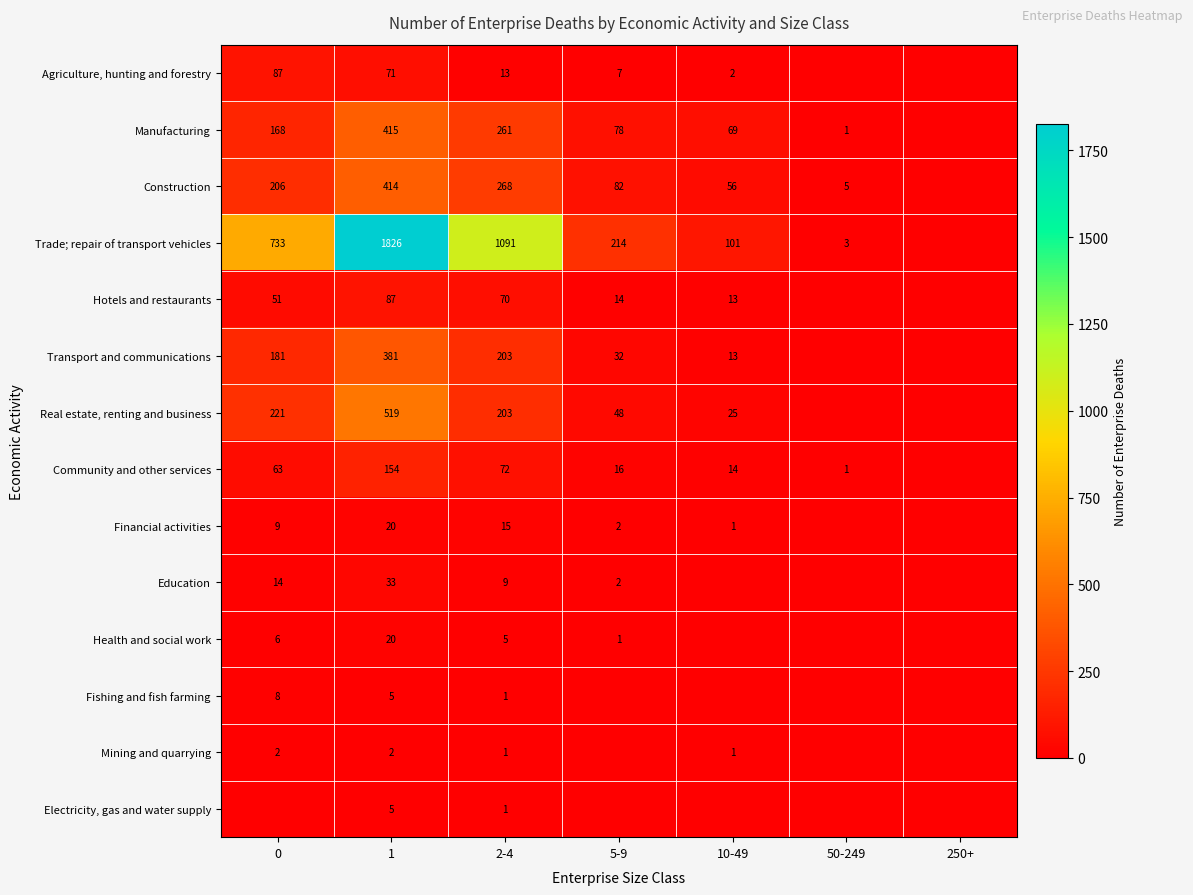

What is the sum of the Trade; repair of transport vehicles values at 1 and 5-9?

2040